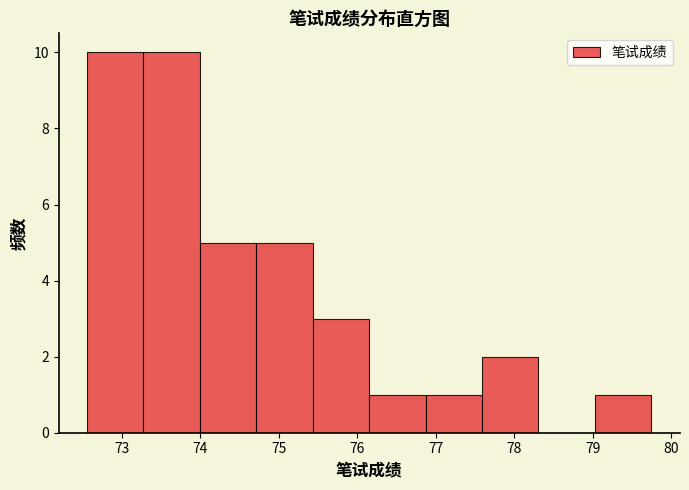

Reading left to right, list every bar in this chart as the range it spans on the x-axis followed by its height. Neither the bar edges nor the heights are printed on the chart, so give them approximately, as read against the axes.

72.6 to 73.3: 10
73.3 to 74.0: 10
74.0 to 74.7: 5
74.7 to 75.4: 5
75.4 to 76.2: 3
76.2 to 76.9: 1
76.9 to 77.6: 1
77.6 to 78.3: 2
78.3 to 79.0: 0
79.0 to 79.7: 1